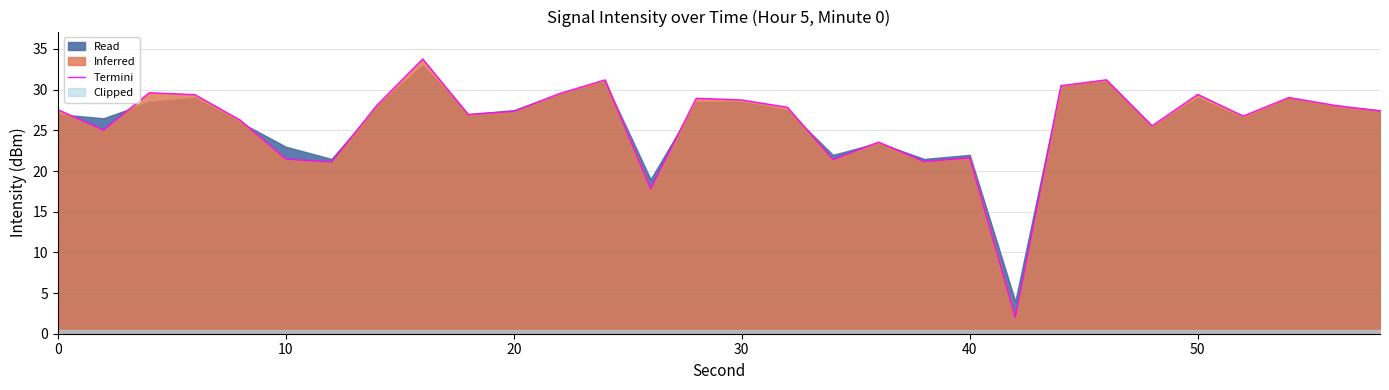

What is the difference between the maximum and minimum values?

31.8